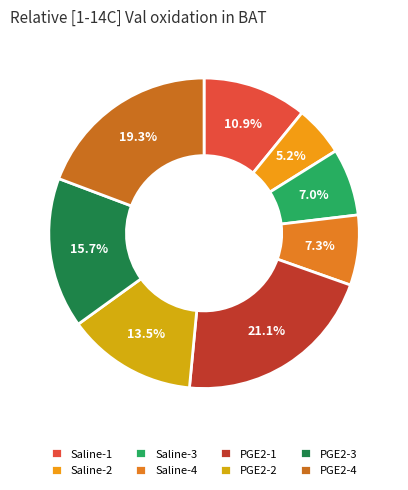

What percentage is NOT represented by PGE2-2?

86.5%